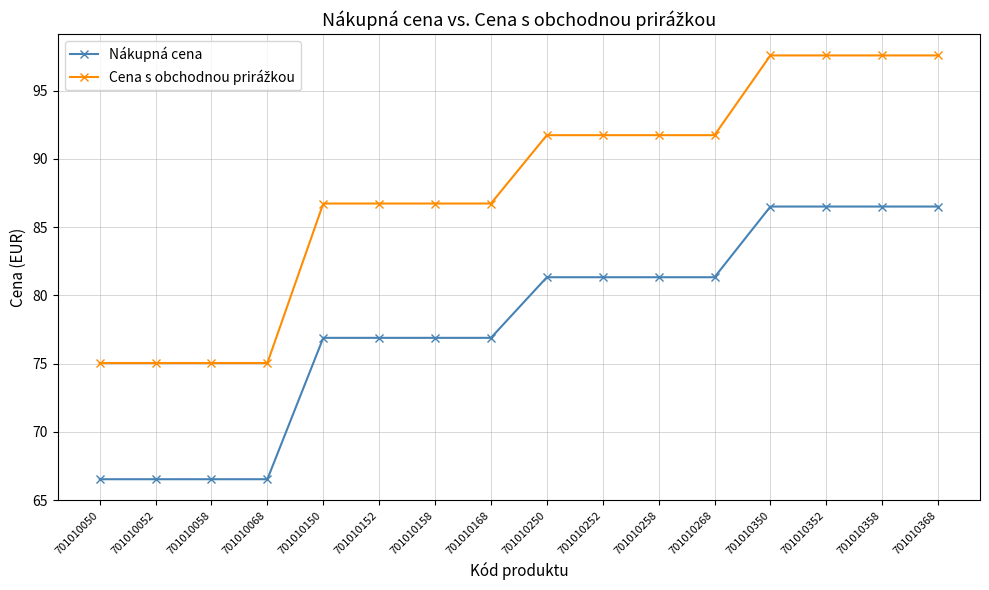

The Nákupná cena series shows 66.5 at 701010050. True or false?

True